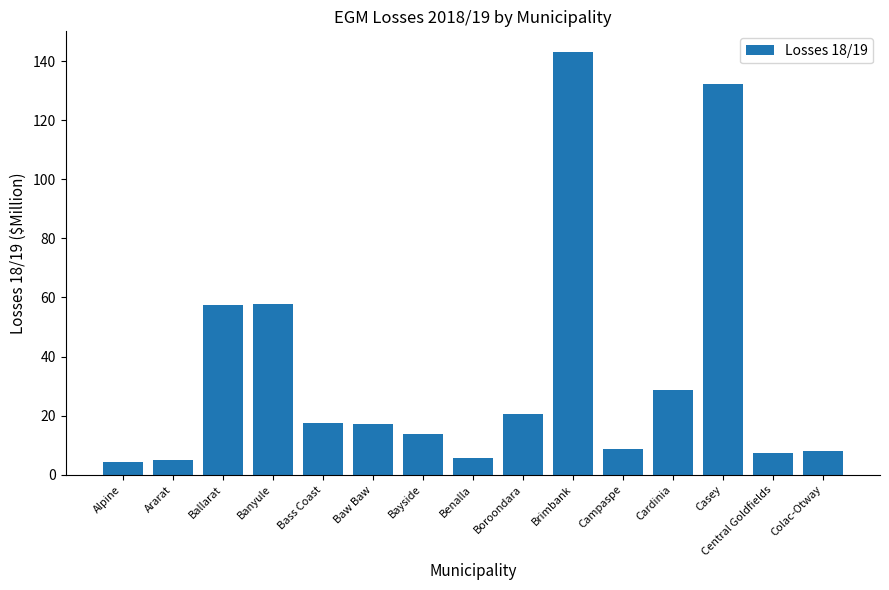

How many bars are there in total?

15